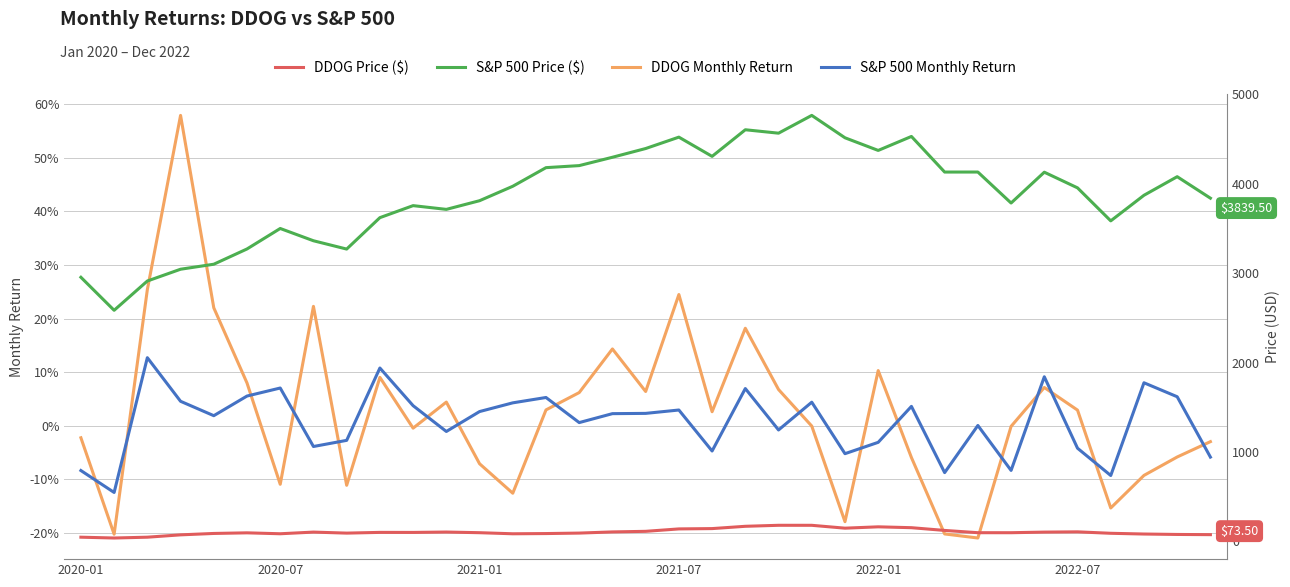

What is the lowest value of the DDOG Monthly Return series?

-0.2